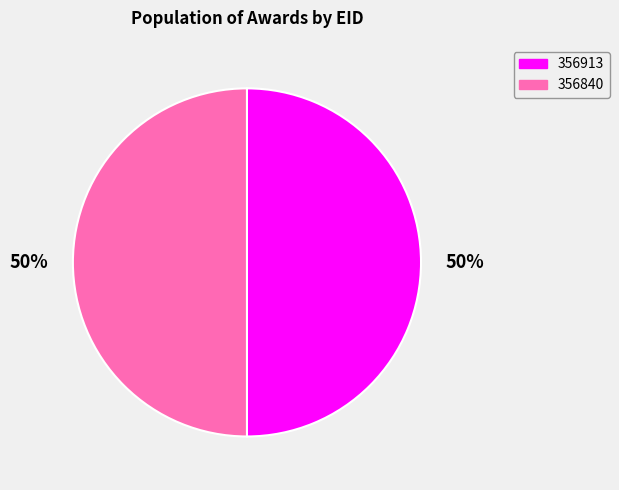

To the nearest percent, what percentage of the pie is 356913?

50%